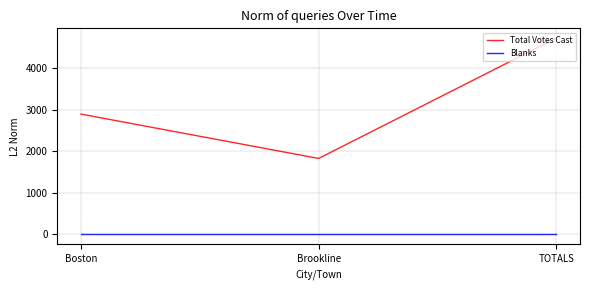

How many lines are shown in the chart?

2